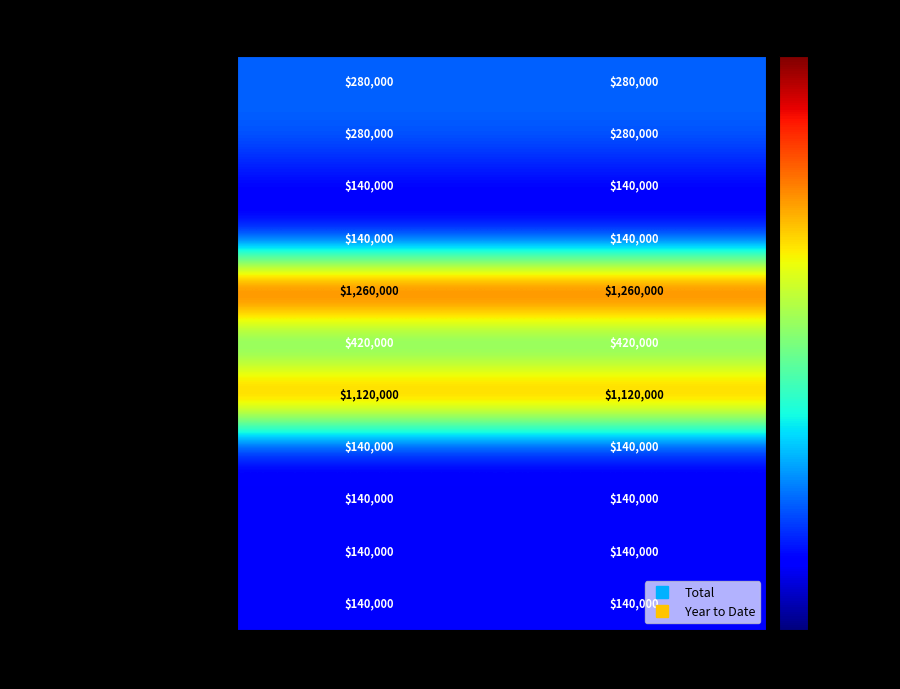

What is the lowest value of the Stanislaus County Treasurer series?

140000